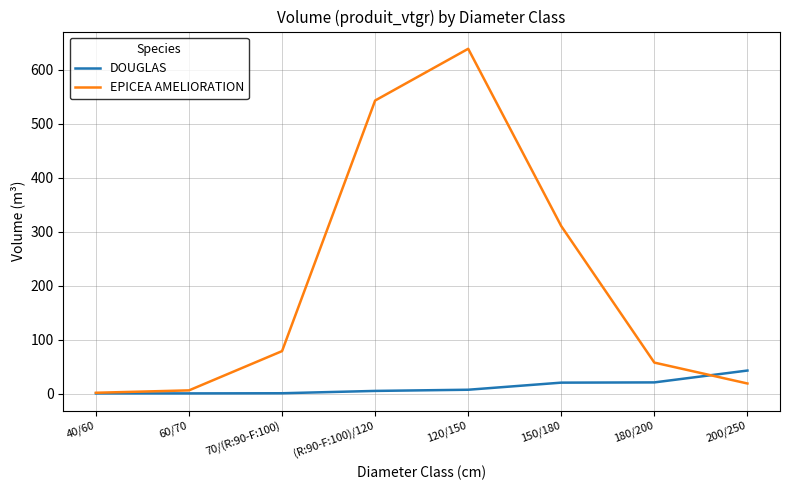

What position from the right is (R:90-F:100)/120?

5